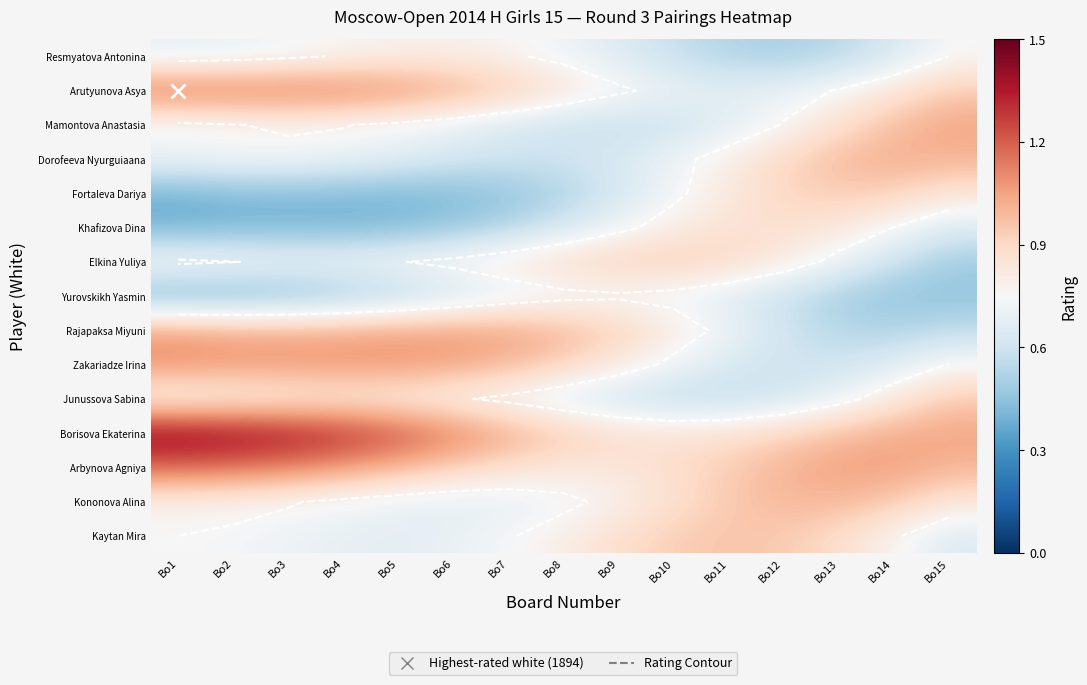

Is it true that Khafizova Dina equals 0.2 at Bo2?

False